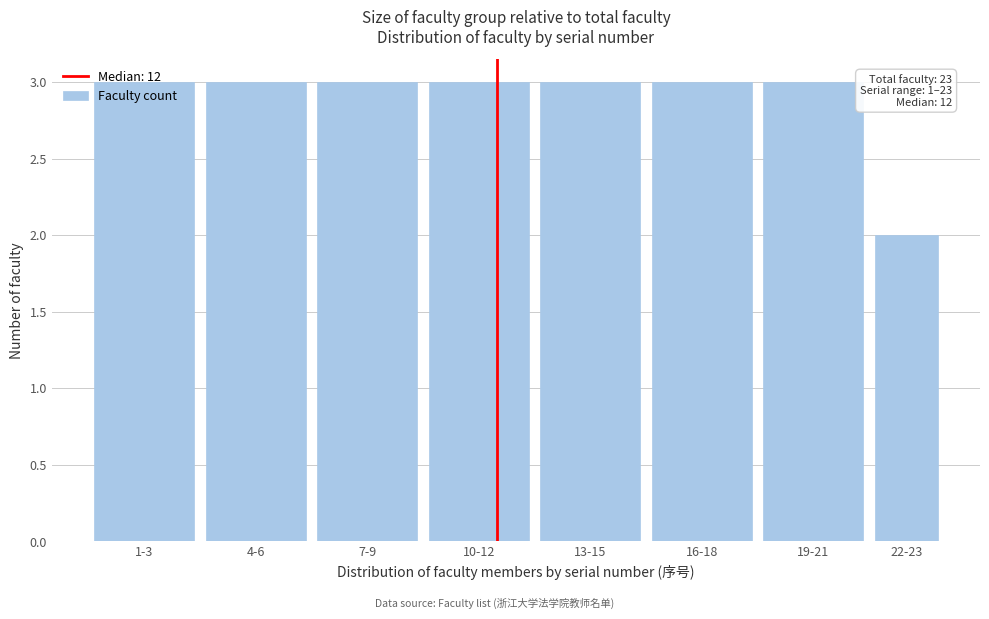

The value at 10-12 is 3. True or false?

True